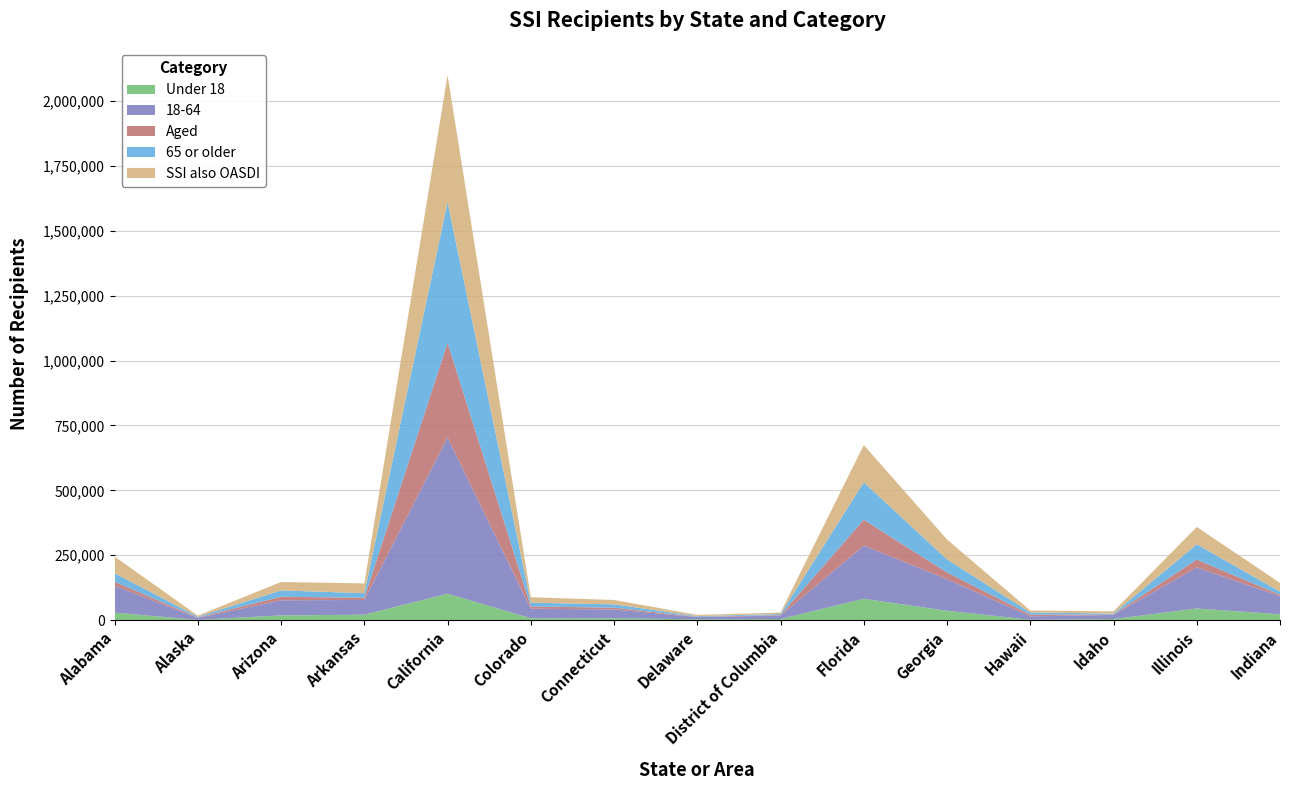

Reading left to right, extract all data points from this chart.

Under 18: 29084	1207	18485	21068	102011	7509	7101	3451	4463	82455	36316	1609	4442	45024	22789
18-64: 103548	7242	58263	56803	601744	36680	34289	8555	13334	205086	121421	13186	15913	158219	69239
Aged: 15565	2058	13619	8510	364978	8771	6714	1289	1925	99499	26136	6345	1829	30468	5693
65 or older: 32768	3028	24248	17765	541607	14392	12875	2474	4171	144215	50510	8533	3377	58711	12461
SSI also OASDI: 64195	3972	32488	37551	489556	21022	16919	4558	5414	143554	76494	7696	8418	66780	33344